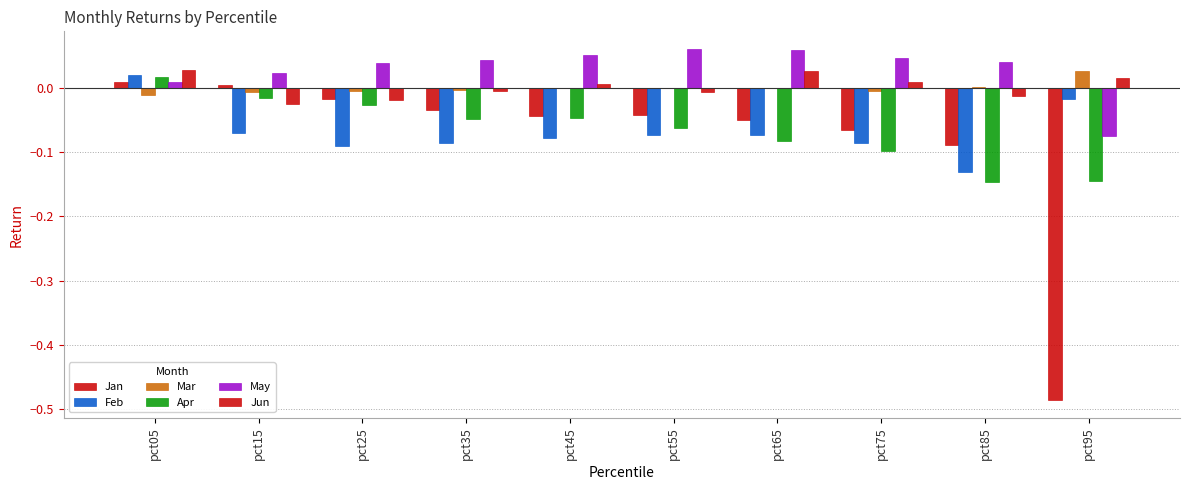

How many groups of bars are there?

10